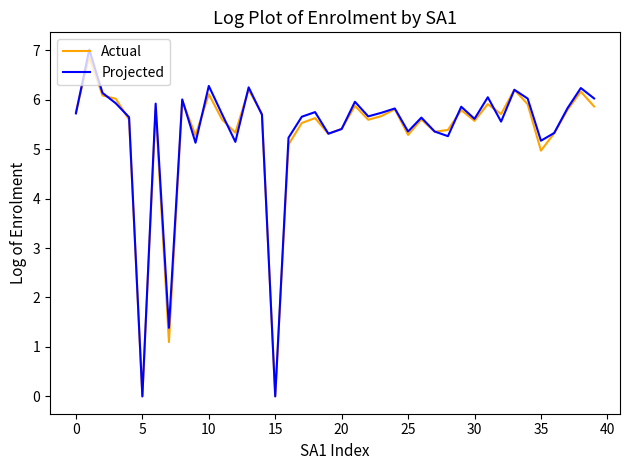

Which series has the widest spread of values?

Projected